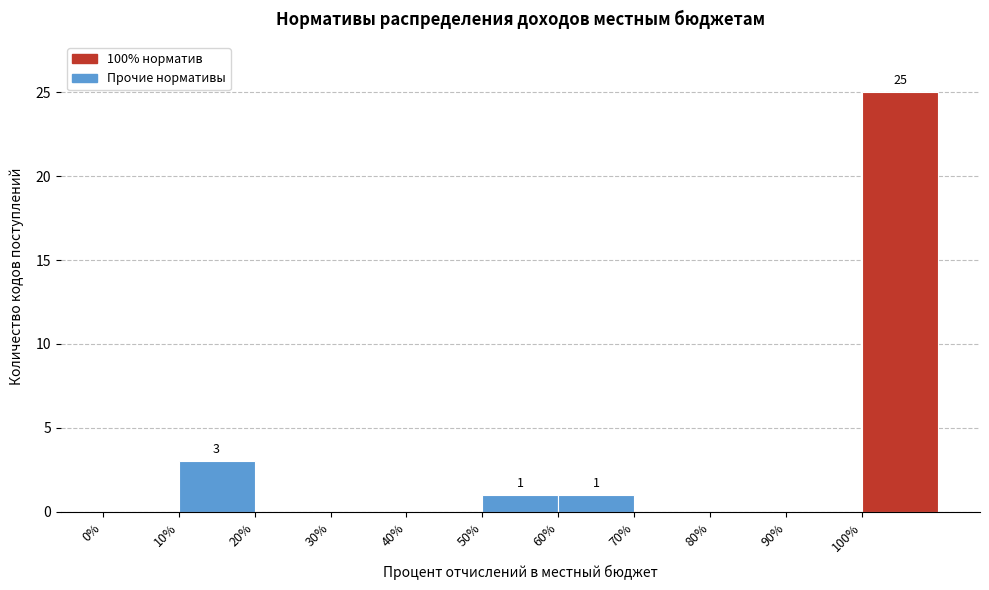

Which range on the x-axis has the tallest bar?

100 to 110